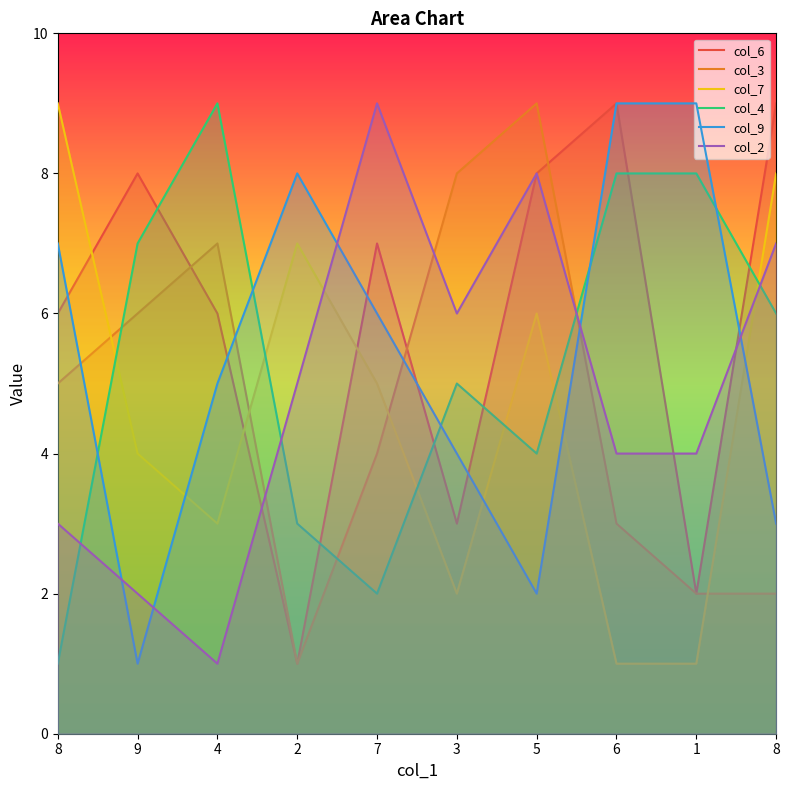

At 5, list the series in order from largest to smallest.

col_3, col_6, col_2, col_7, col_4, col_9